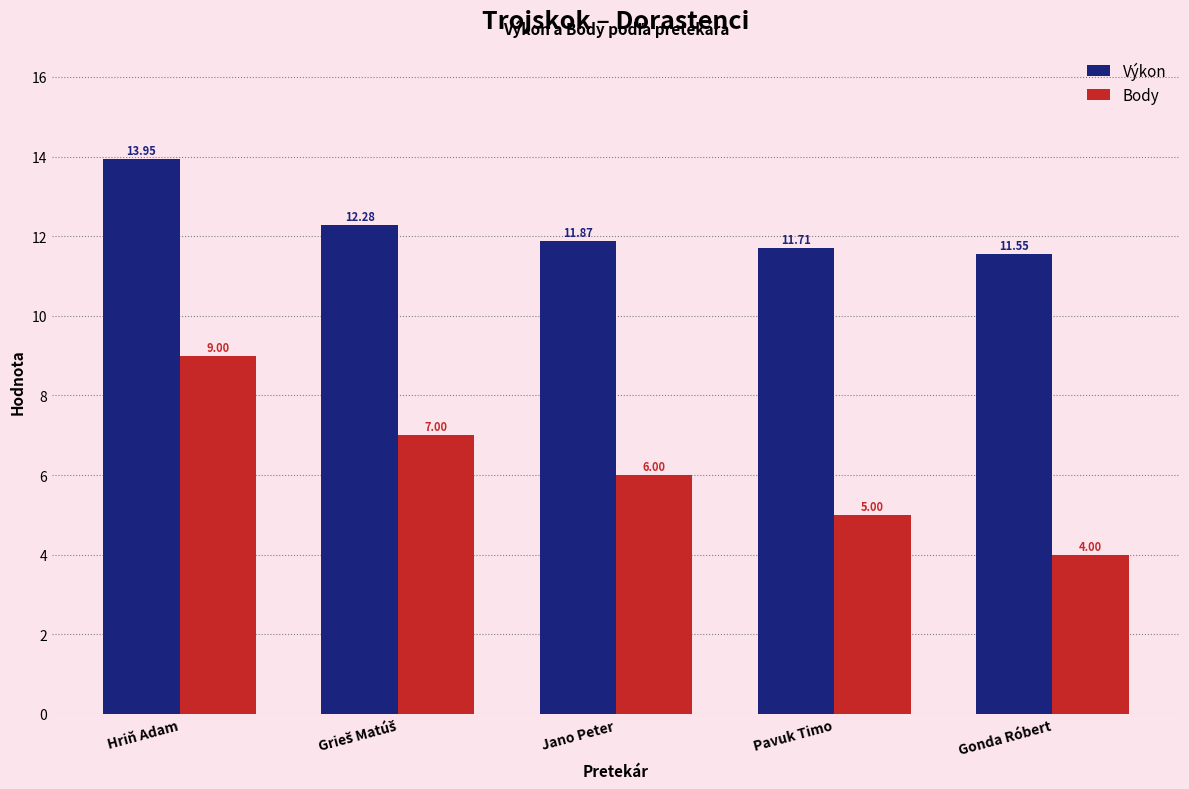

How many bars are there in total?

10